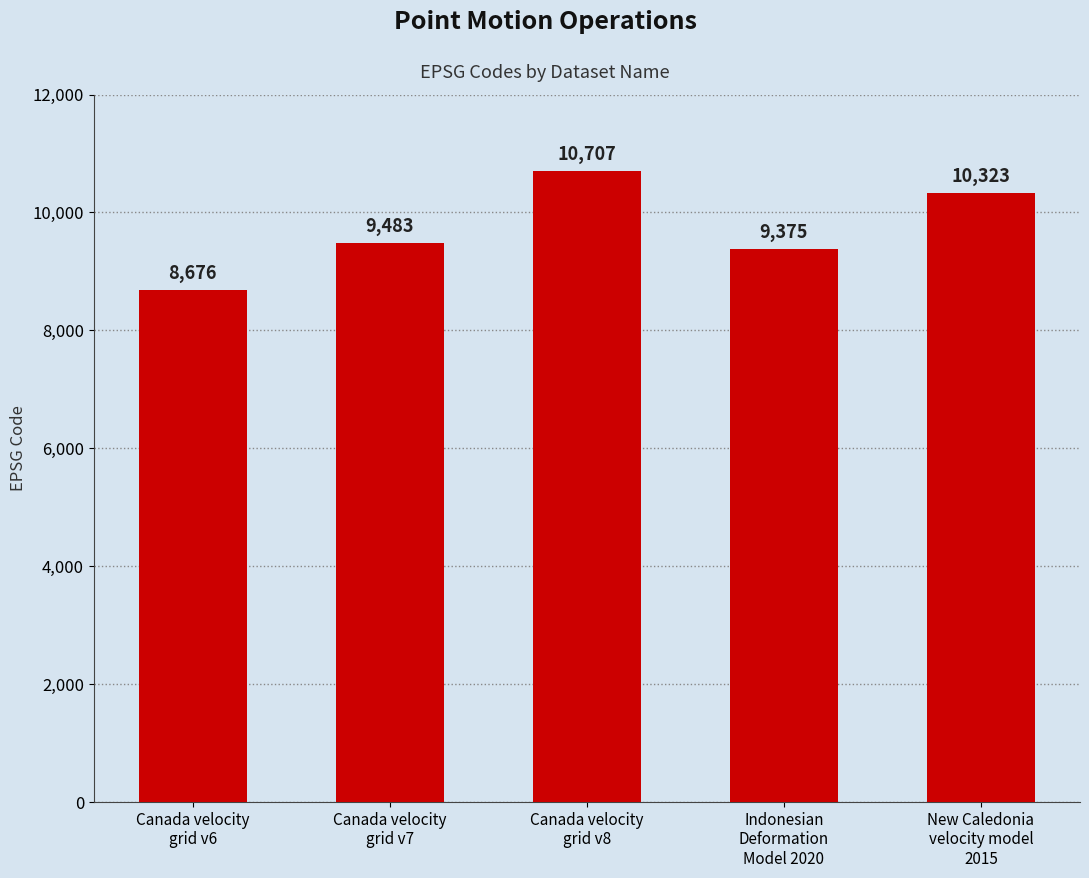

What value does the data have at New Caledonia
velocity model
2015, to the nearest 100?

10300